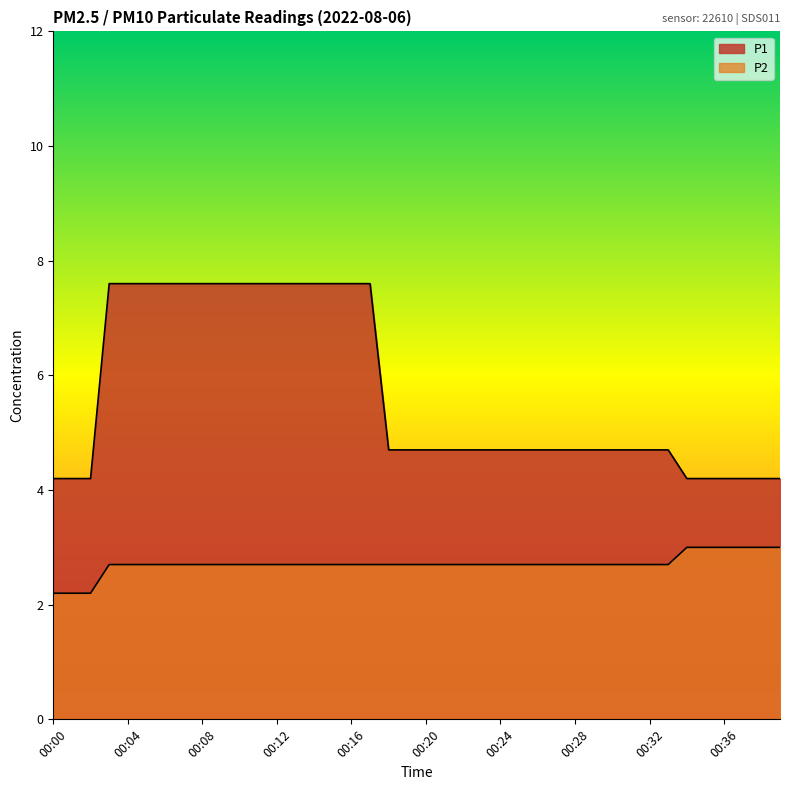

What is the average value of the P1 series?

5.7